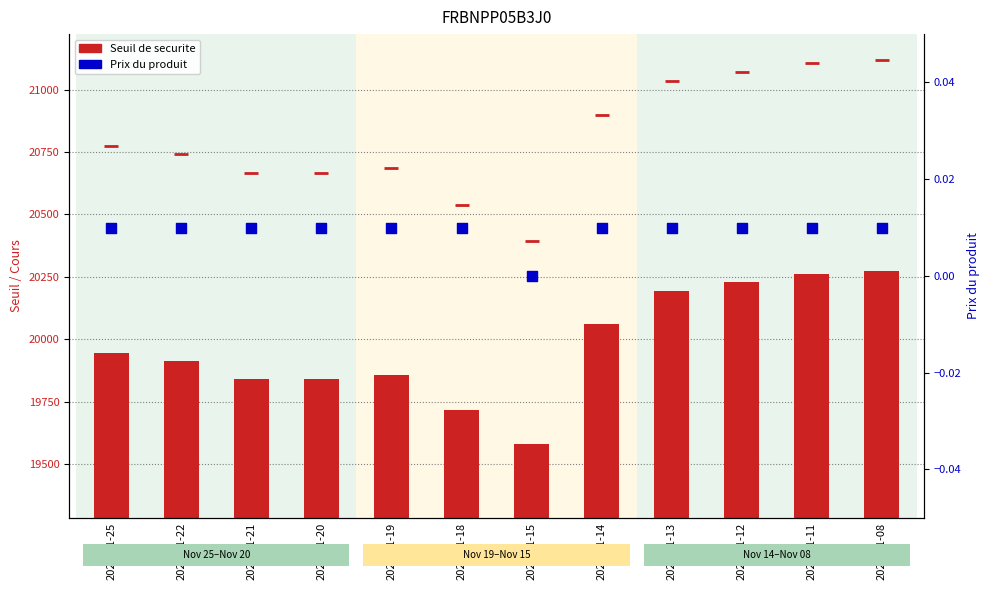

Which series contains the lowest Y value?

Prix du produit